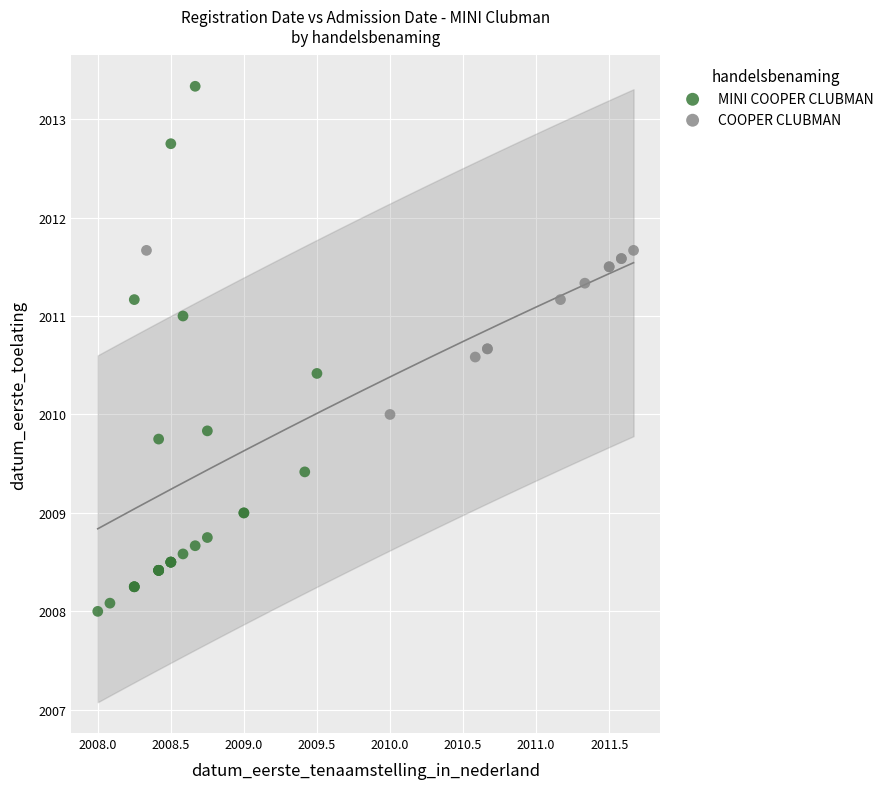

Which series reaches the maximum Y coordinate?

MINI COOPER CLUBMAN